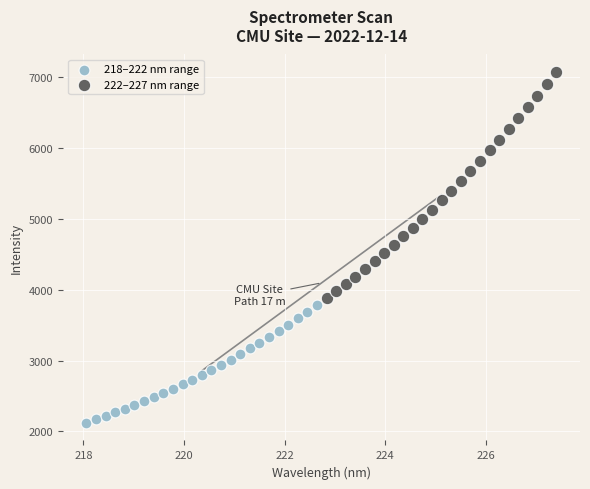

Which series reaches the minimum Y coordinate?

218–222 nm range